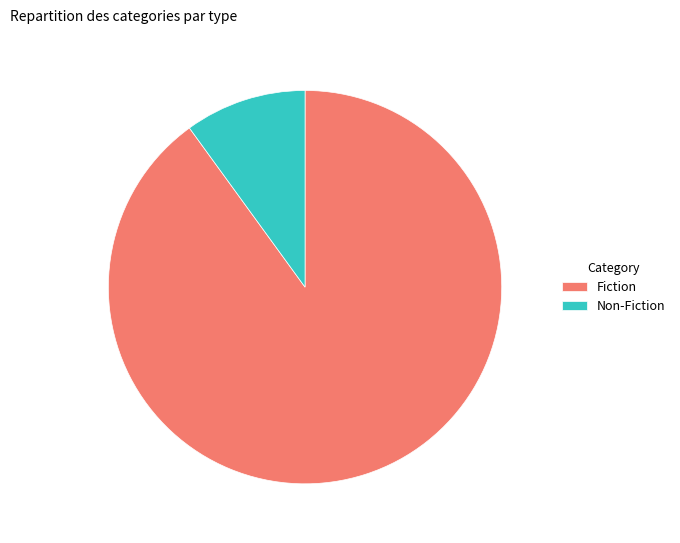

The Fiction slice represents 85% of the pie. True or false?

False